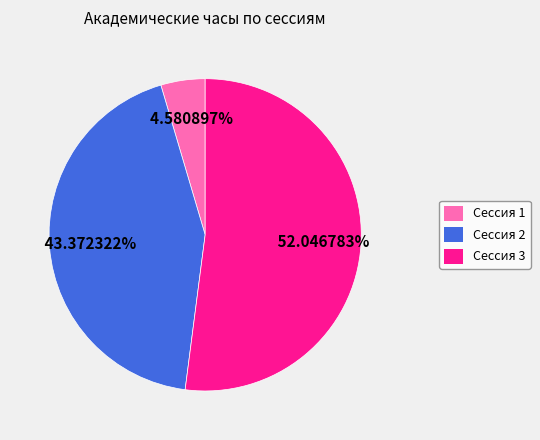

Between Сессия 3 and Сессия 1, which is larger?

Сессия 3